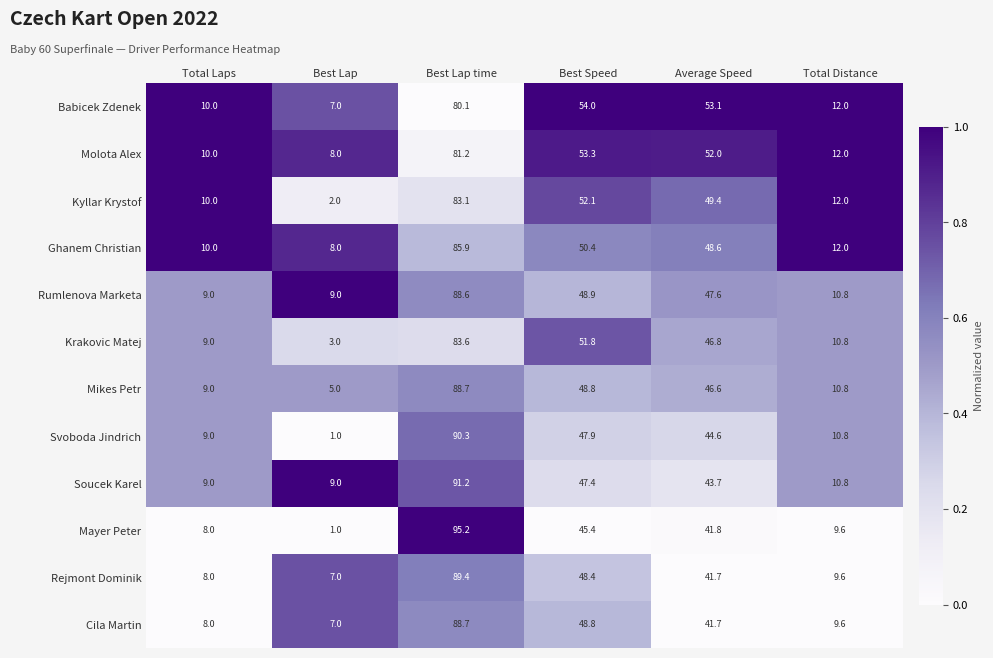

What is the greatest value displayed?

95.2